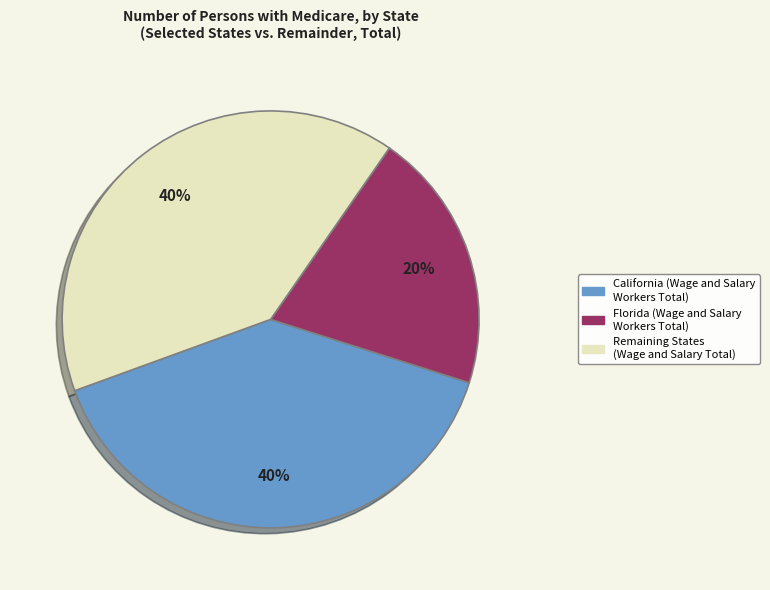

How many segments does this pie chart have?

3